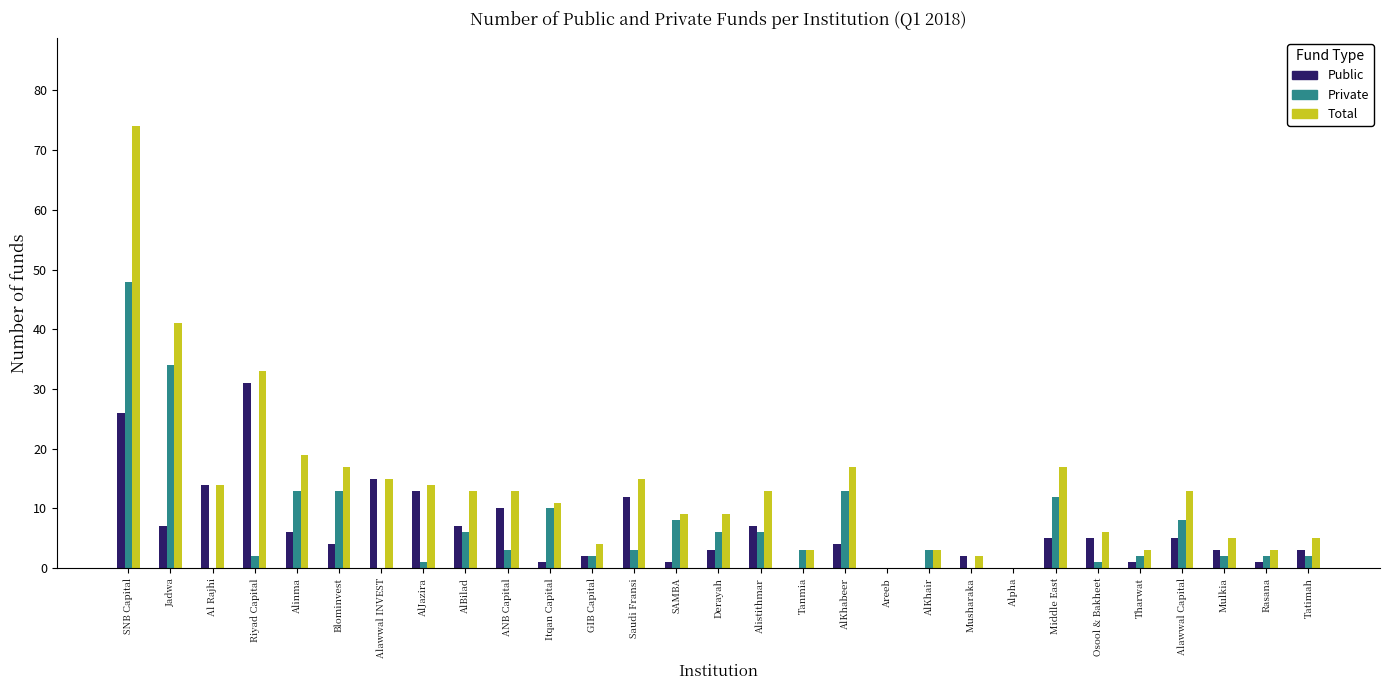

Which series has the largest total across all categories?

Total